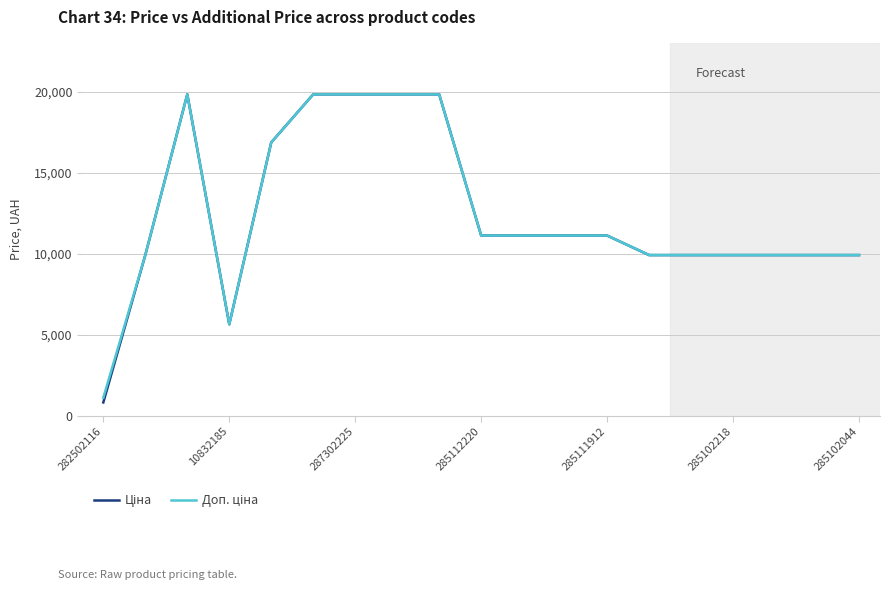

How many lines are shown in the chart?

2